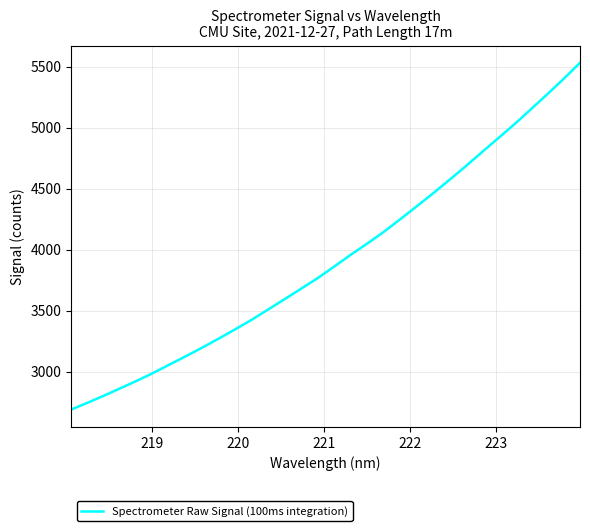

What is the greatest value displayed?

5533.4